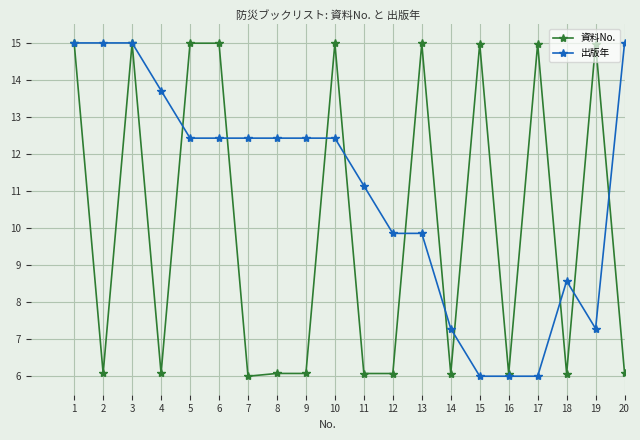

What is the average value of the 出版年 series?

11.0